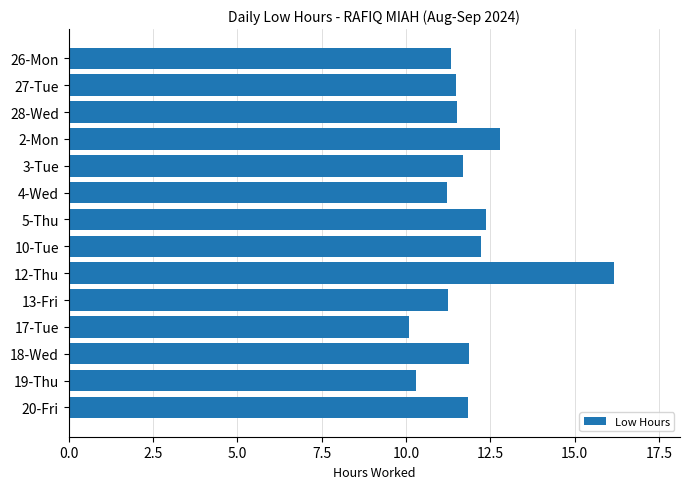

How many data points does each series have?

14